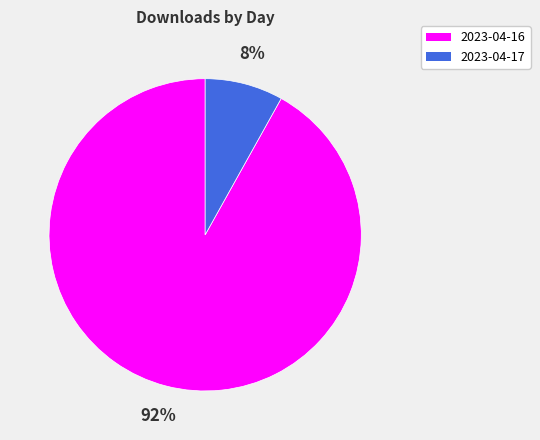

Rank the categories by value from highest to lowest.

2023-04-16, 2023-04-17